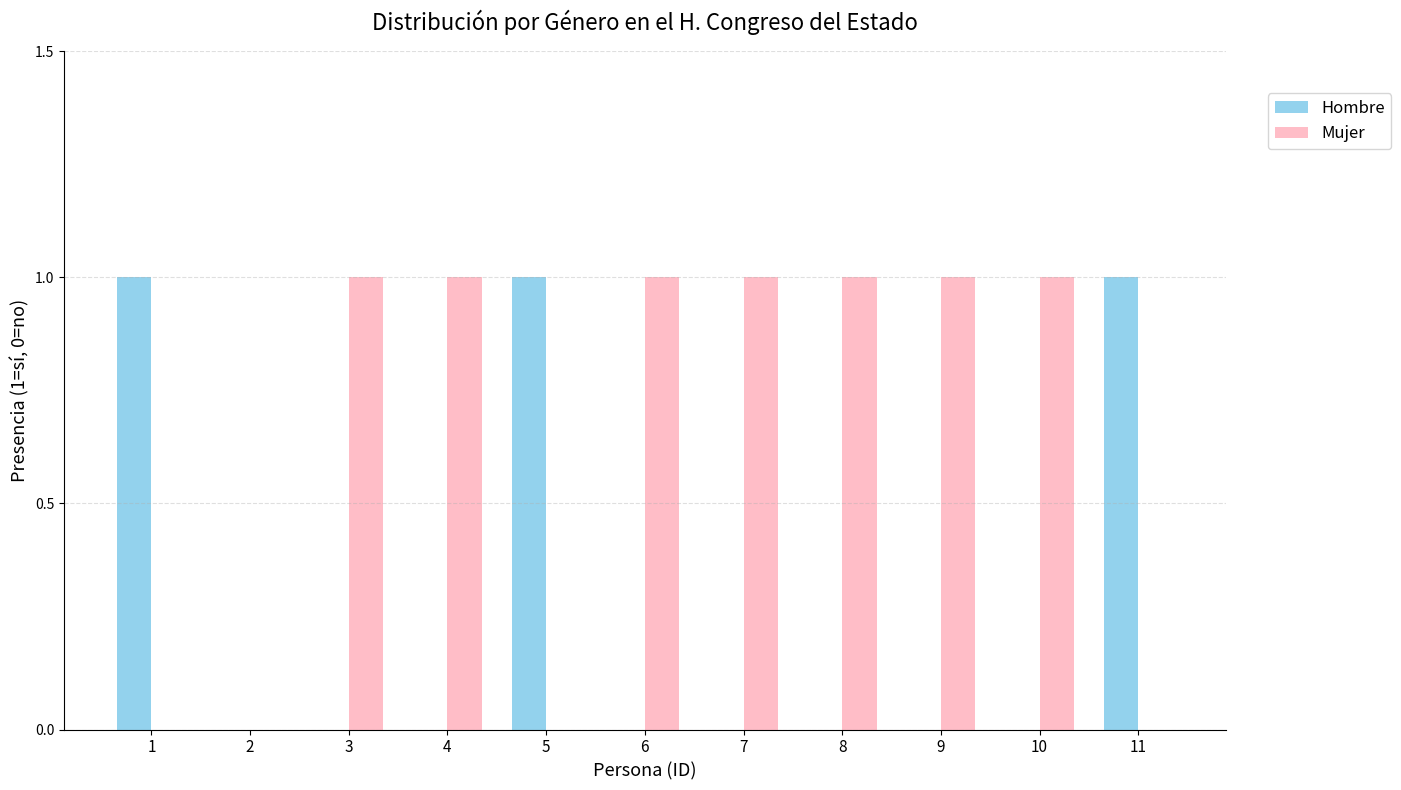

What is the sum of the Mujer values at 10 and 9?

2